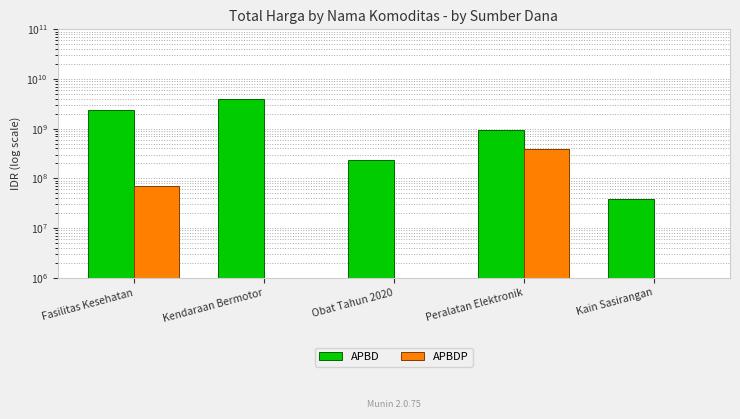

Reading right to left, extract all data points from this chart.

APBD: Kain Sasirangan=38075000	Peralatan Elektronik=924375000	Obat Tahun 2020=239865210	Kendaraan Bermotor=3888564100	Fasilitas Kesehatan=2428308915
APBDP: Kain Sasirangan=0	Peralatan Elektronik=386795800	Obat Tahun 2020=0	Kendaraan Bermotor=0	Fasilitas Kesehatan=69558215